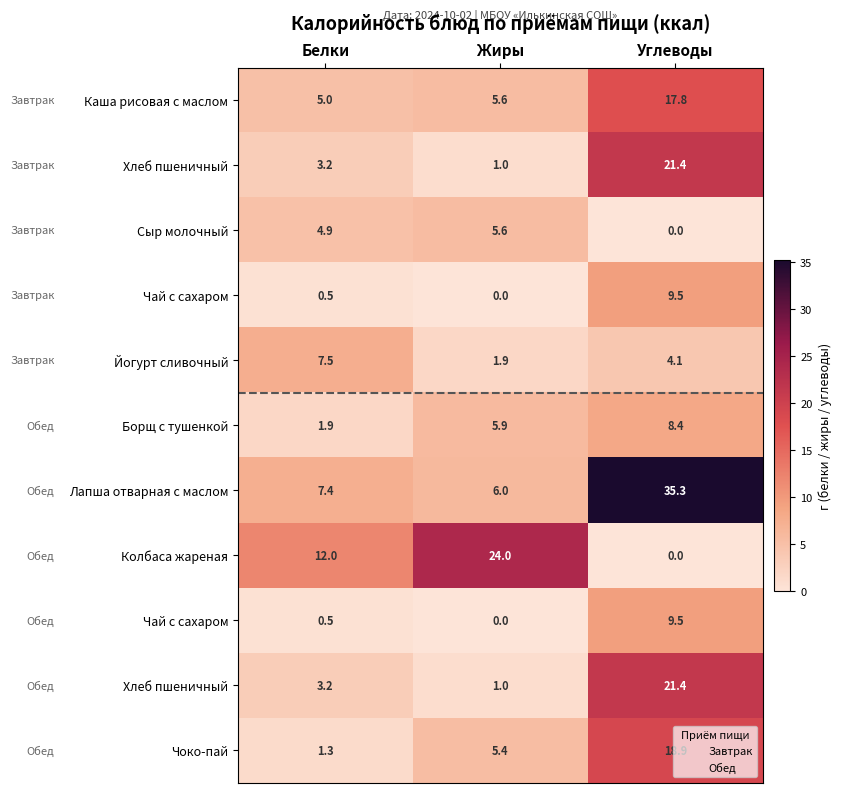

Count the number of data series in this chart.

11